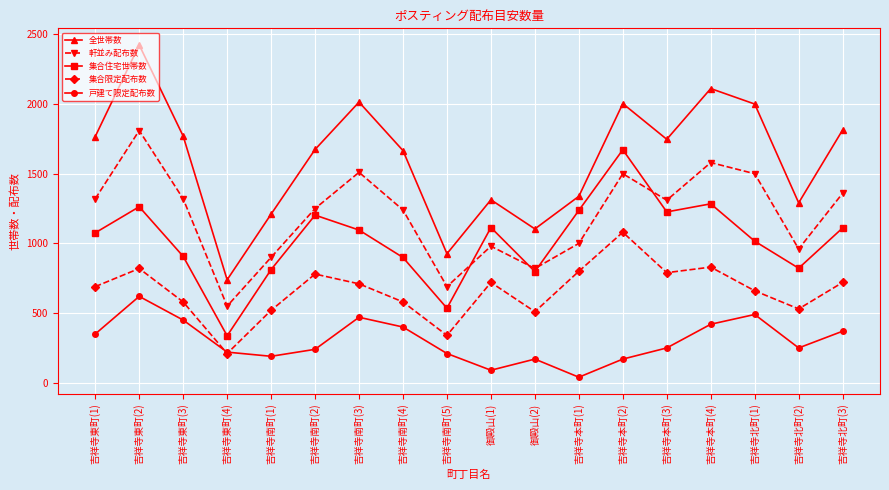

What is the greatest value displayed?

2424